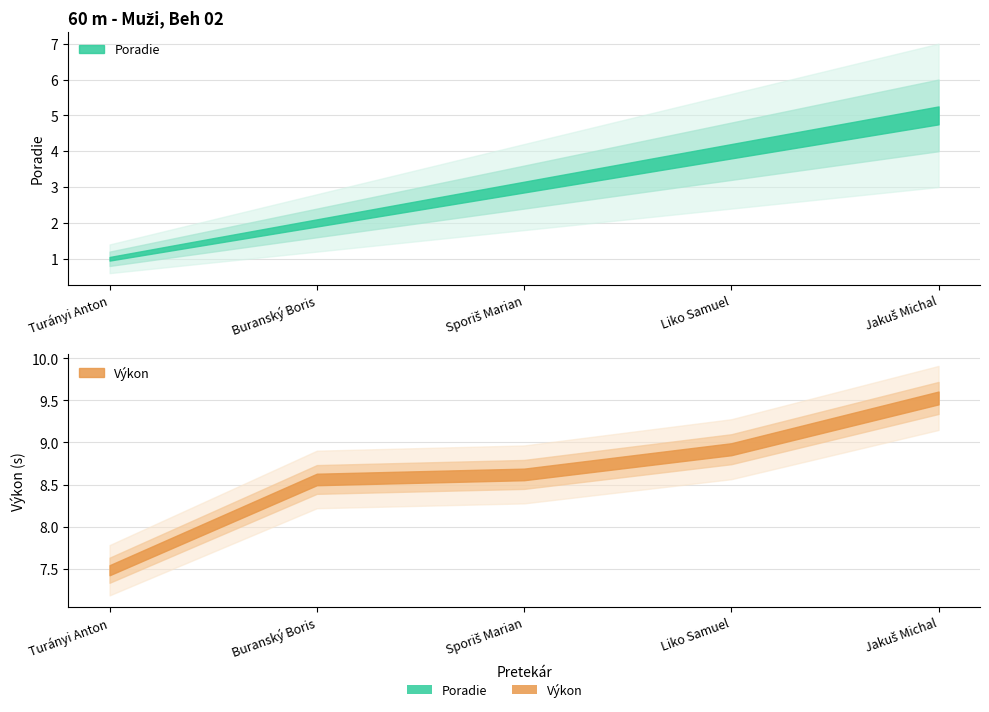

Reading right to left, transcribe all the data shown in this chart.

Poradie: 5.0	4.0	3.0	2.0	1.0
Výkon: 9.5	8.9	8.6	8.6	7.5